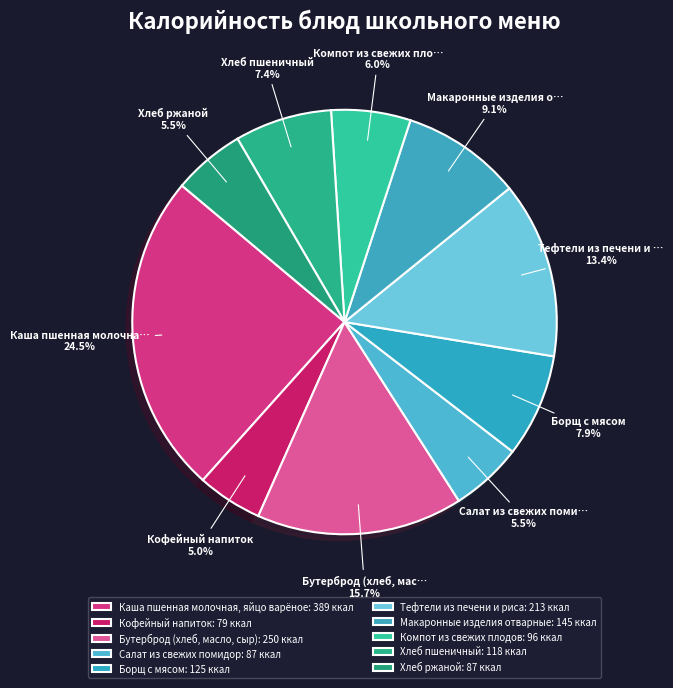

To the nearest percent, what is the average slice percentage?

10%